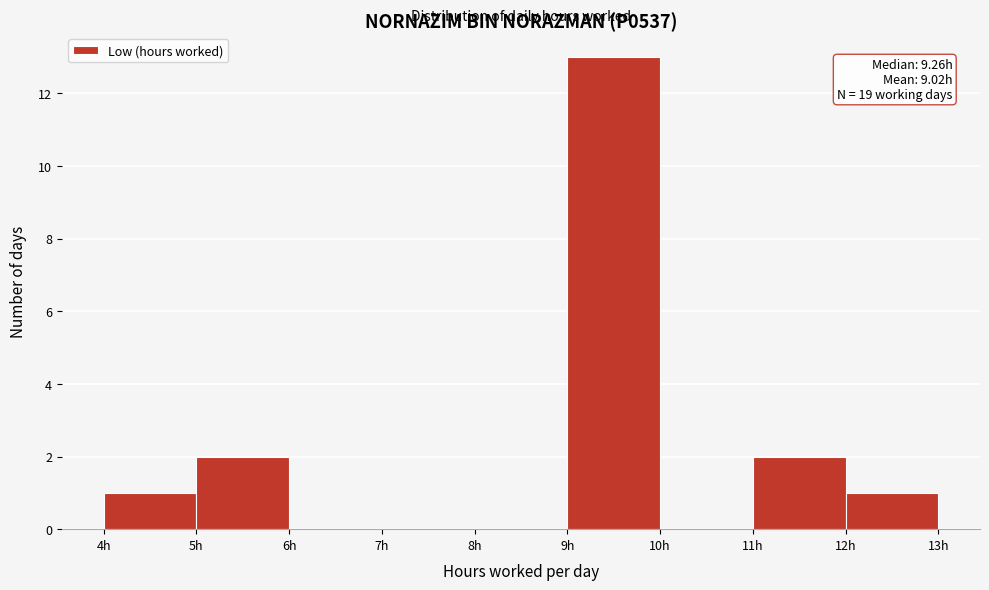

Over which range of the x-axis is the bar tallest?

9 to 10